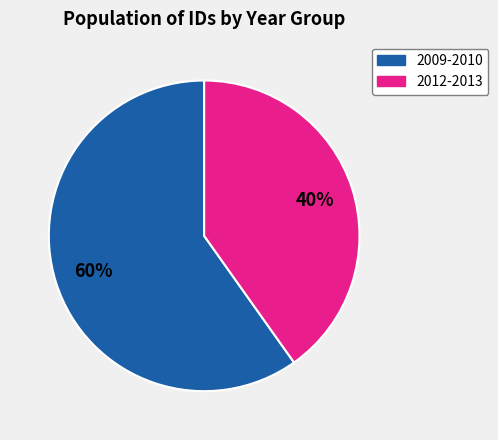

Is there a majority slice in this chart?

Yes